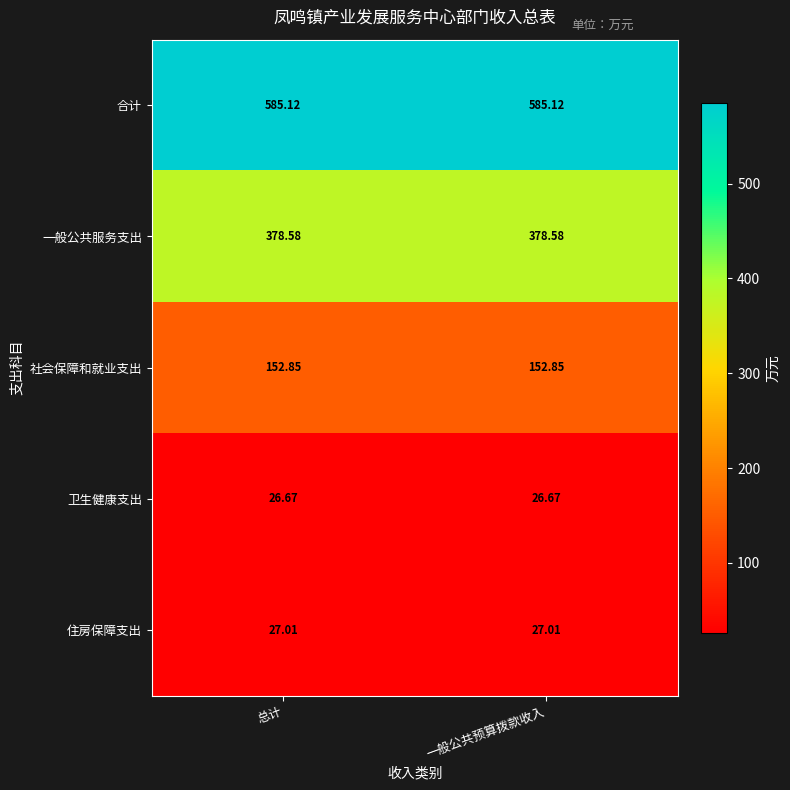

Rank the series by their maximum value, from lowest to highest.

卫生健康支出, 住房保障支出, 社会保障和就业支出, 一般公共服务支出, 合计